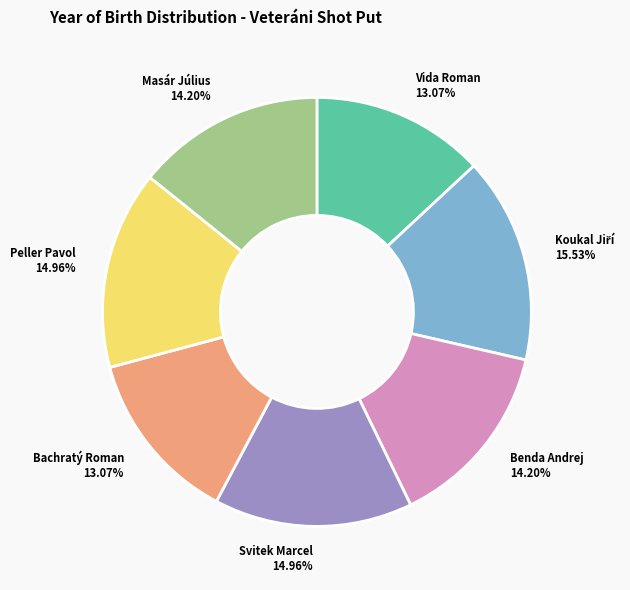

To the nearest percent, what percentage of the pie is Vida Roman?

13%